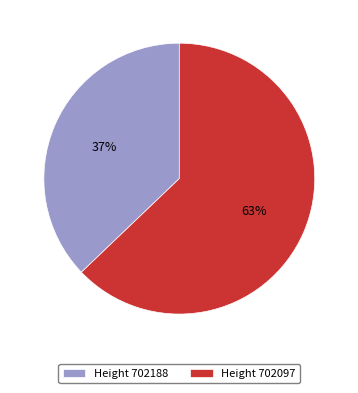

What percentage is the Height 702188 slice, to the nearest percent?

37%